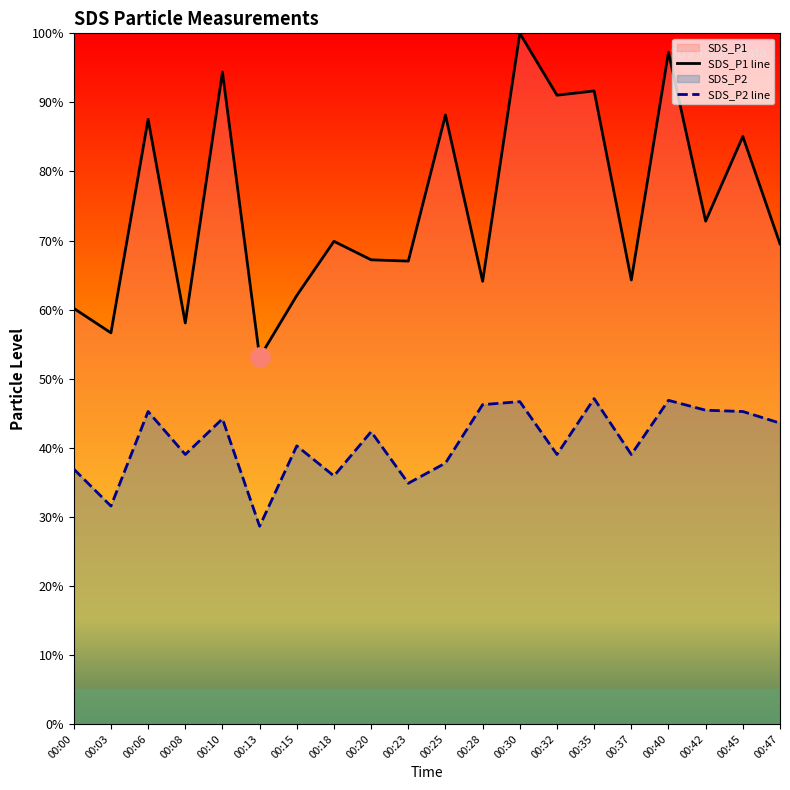

List the series in order of their overall mean, highest first.

SDS_P1 line, SDS_P2 line